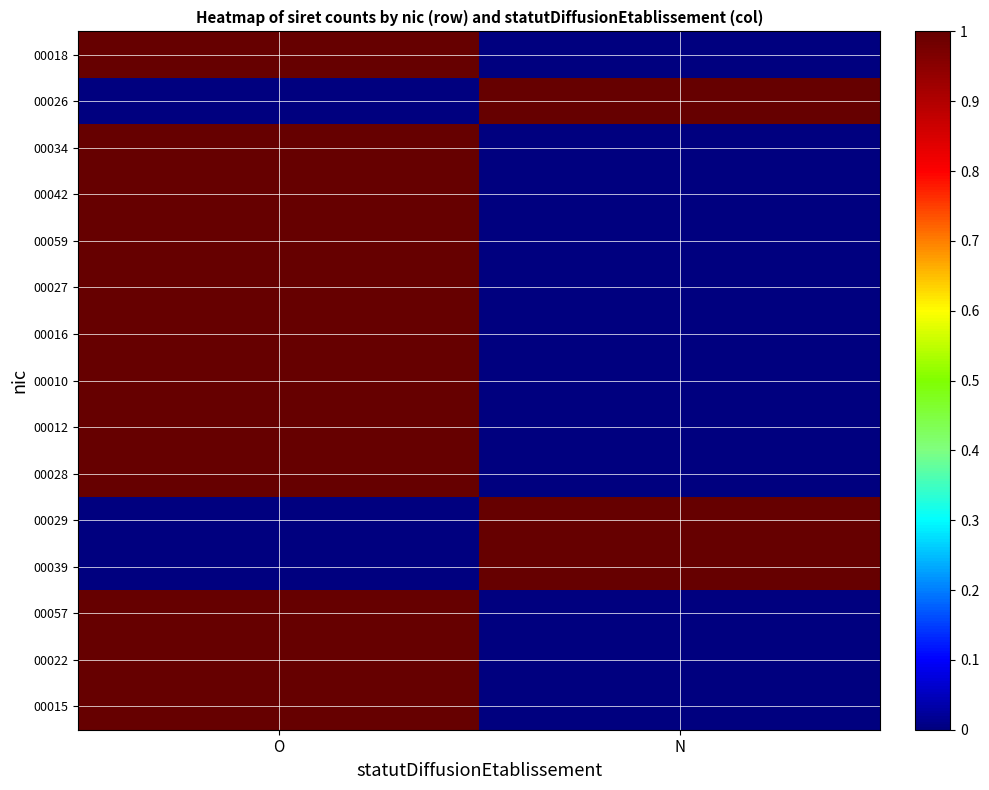

Reading left to right, list all the values displayed in this chart.

00018: O=1	N=0
00026: O=0	N=1
00034: O=1	N=0
00042: O=1	N=0
00059: O=1	N=0
00027: O=1	N=0
00016: O=1	N=0
00010: O=1	N=0
00012: O=1	N=0
00028: O=1	N=0
00029: O=0	N=1
00039: O=0	N=1
00057: O=1	N=0
00022: O=1	N=0
00015: O=1	N=0